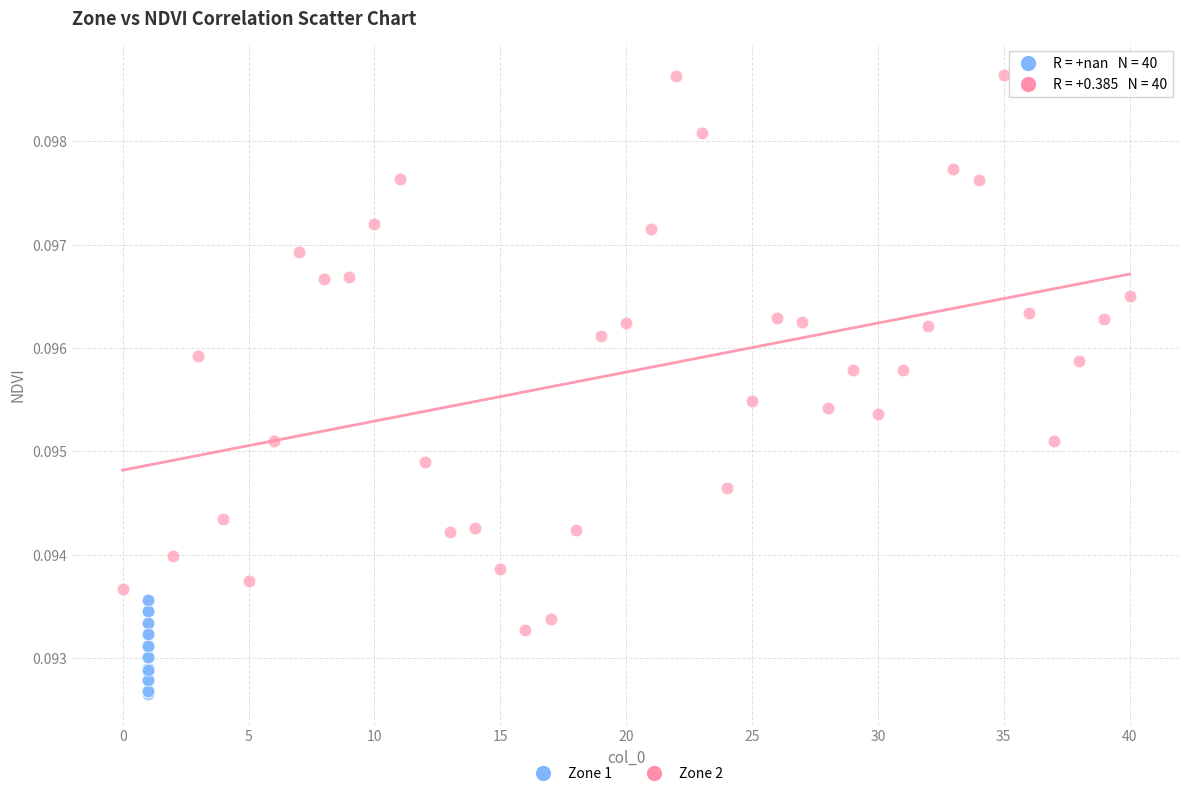

Which series has the largest Y range (max minus min)?

Zone 2